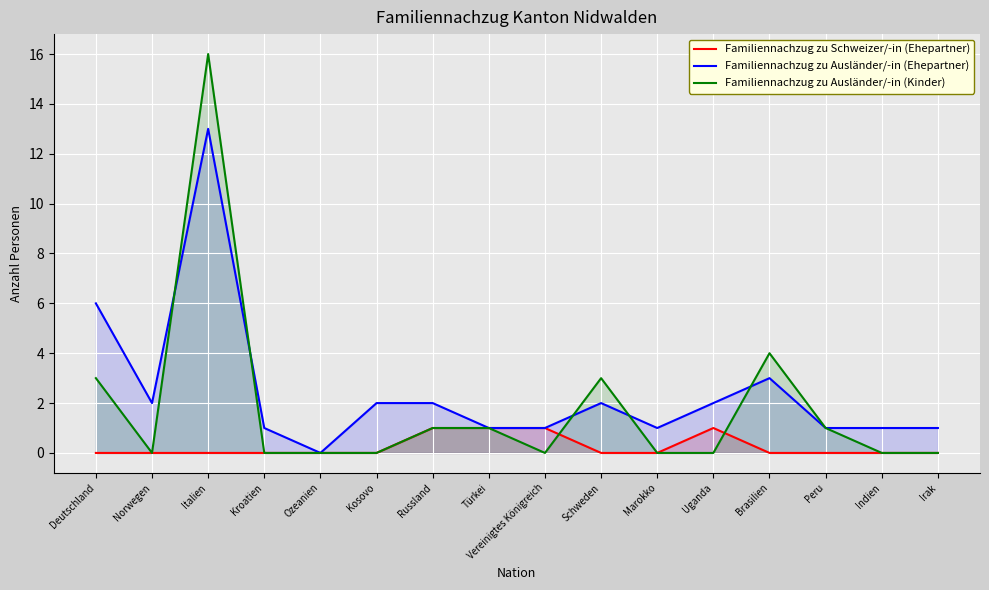

How many data points in Familiennachzug zu Ausländer/-in (Ehepartner) are above 2?

3